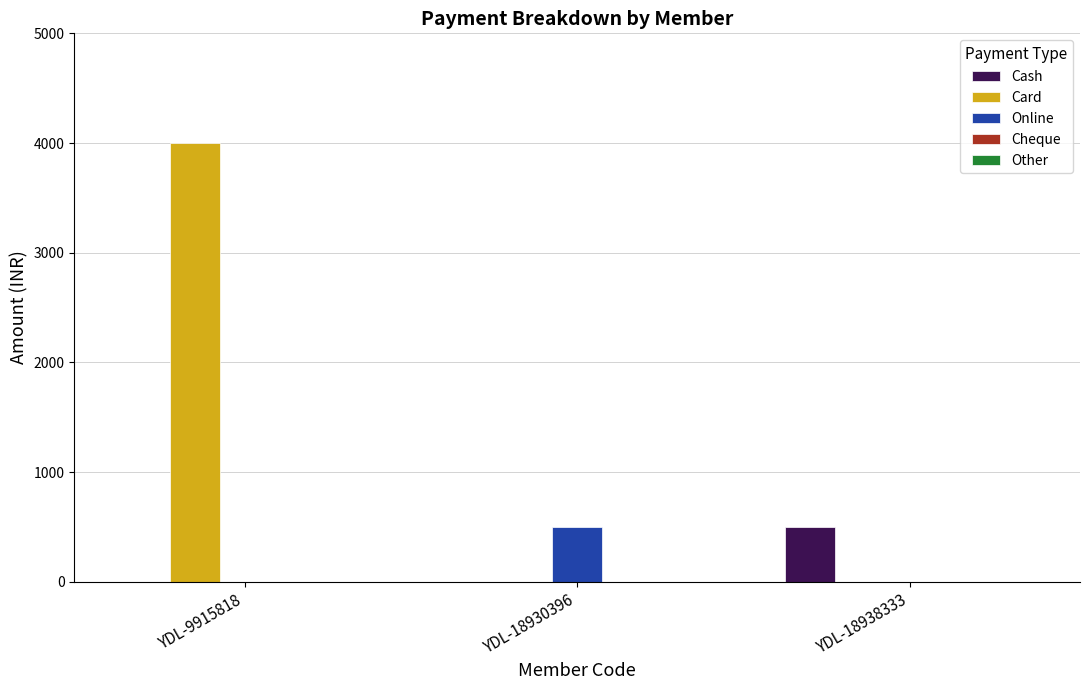

What is the greatest value displayed?

4000